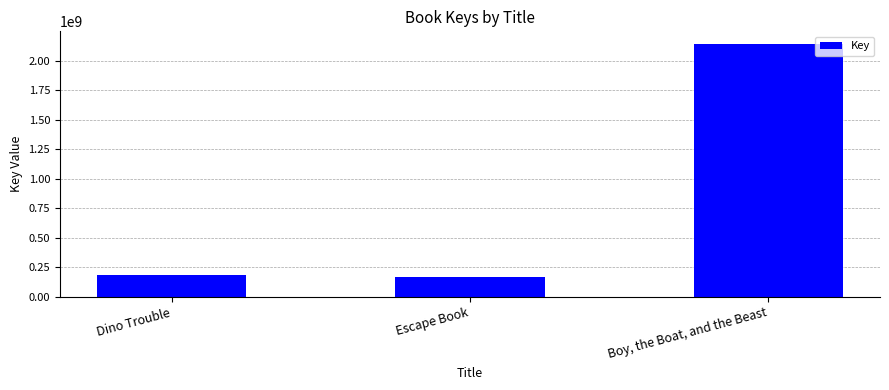

What position from the right is Escape Book?

2